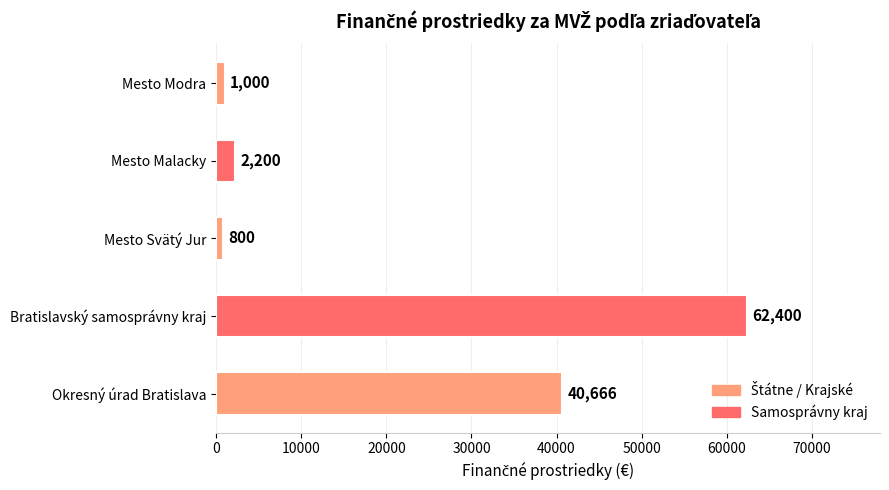

What is the change in value from Okresný úrad Bratislava to Bratislavský samosprávny kraj?

+21734